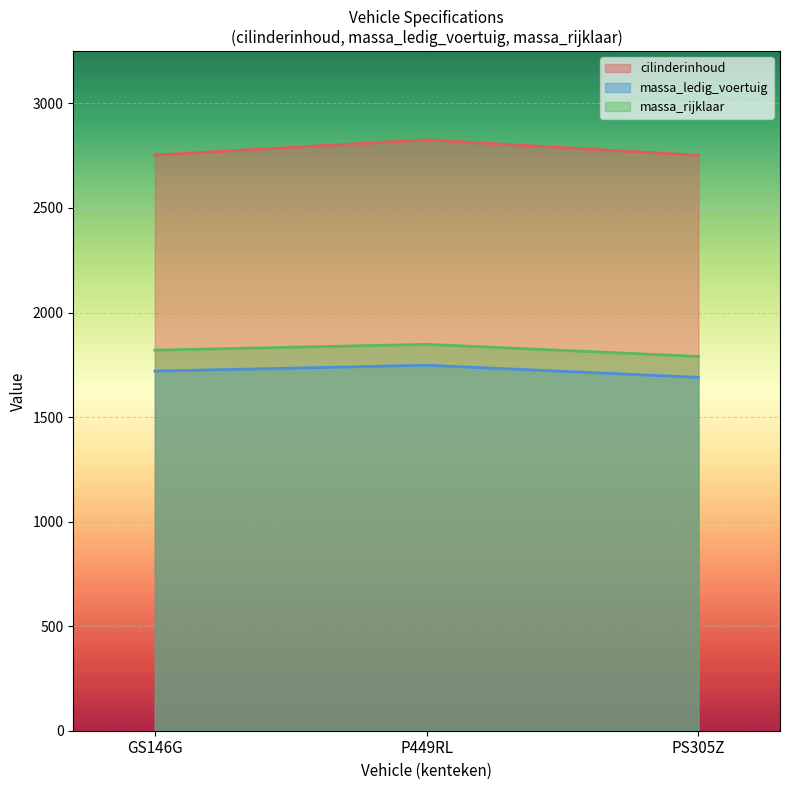

The value of massa_ledig_voertuig at P449RL is 1748. True or false?

True